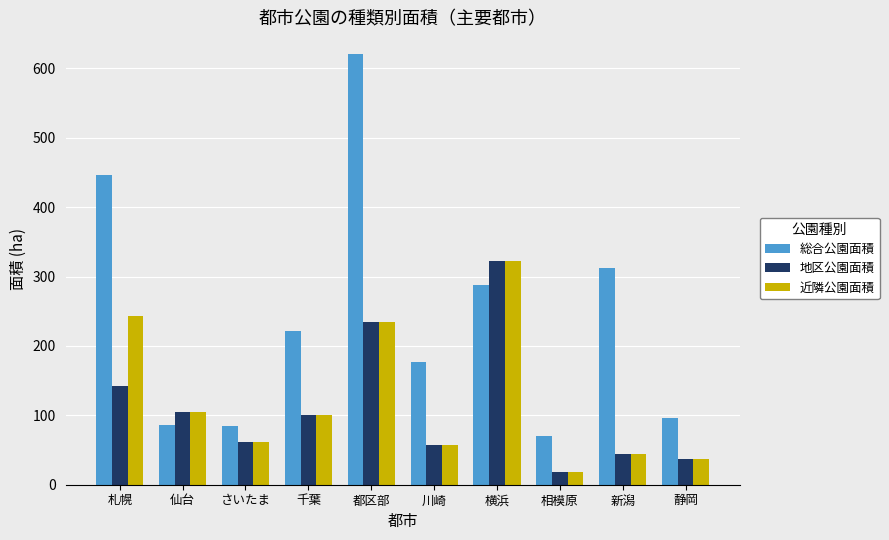

At which label is 近隣公園面積 closest to 170?

都区部